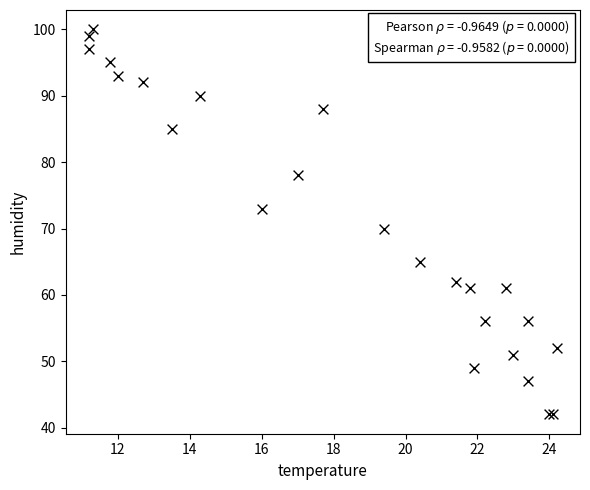

What Y value in the scatter plot is closest to 71?

70